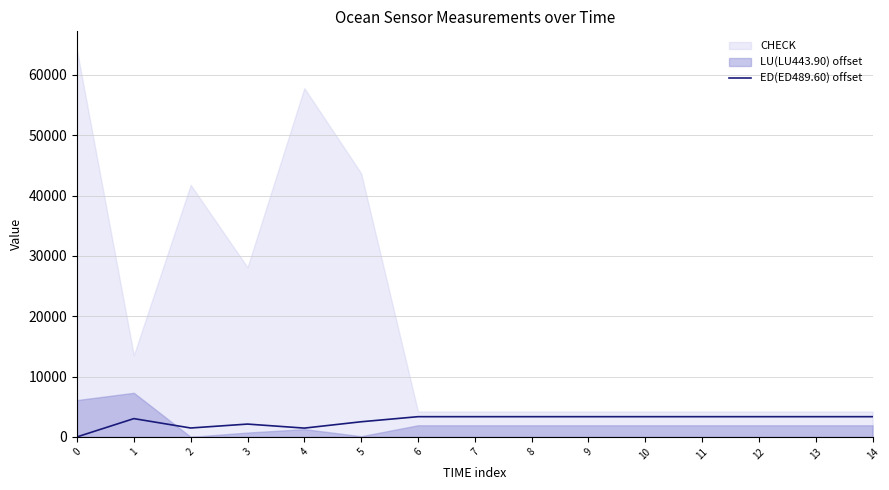

Which has a higher value, 13 or 1?

13